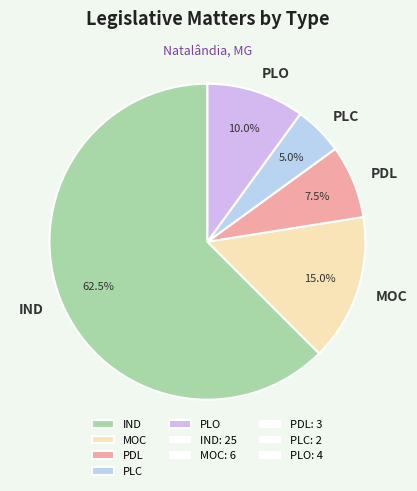

What percentage is the PLC slice, to the nearest percent?

5%